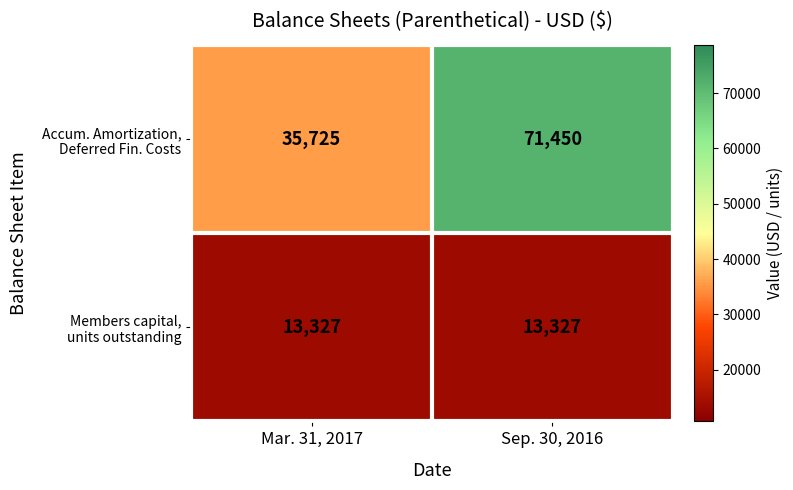

How many distinct data groups are displayed?

2